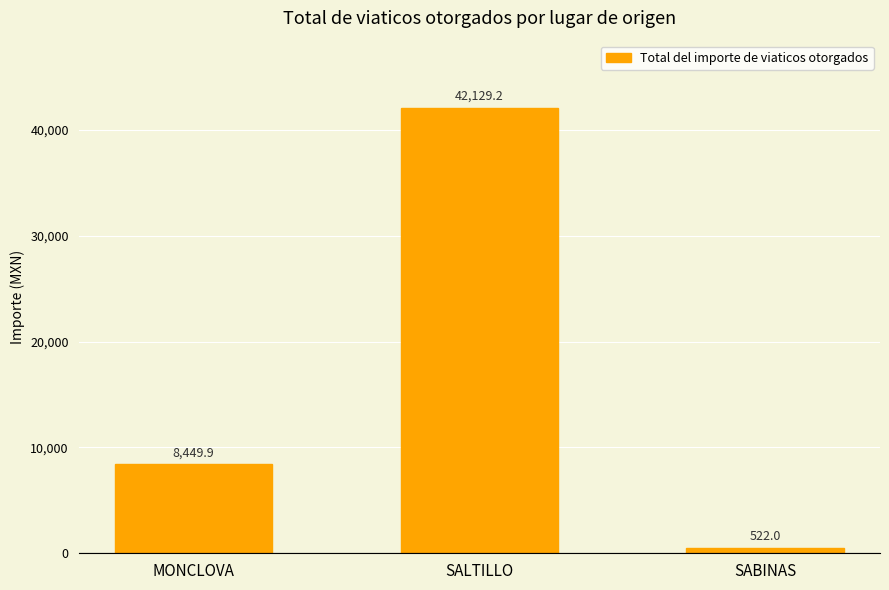

What is the average value?

17033.7